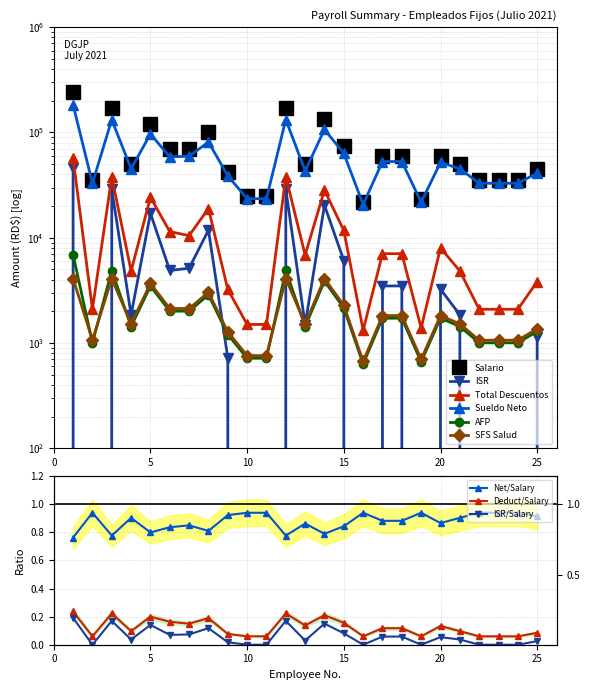

How many lines are shown in the chart?

6